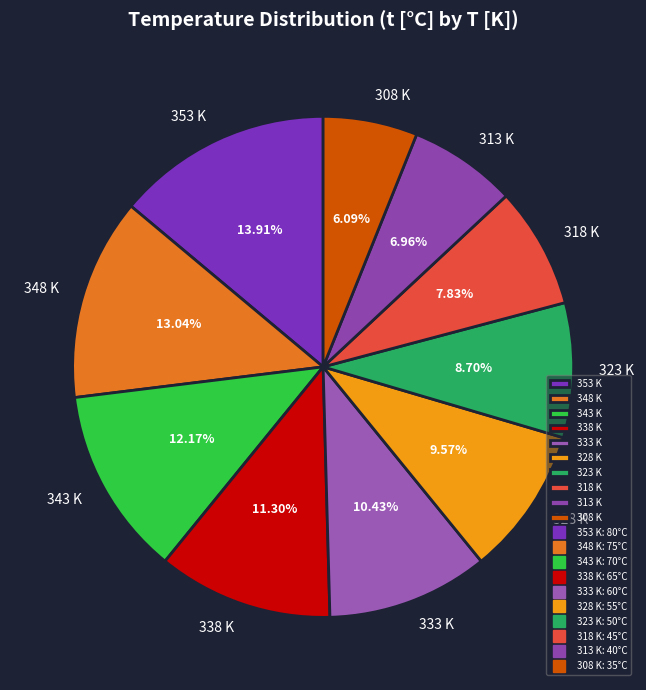

Combined, what portion of the pie is 328 K and 308 K?

15.7%